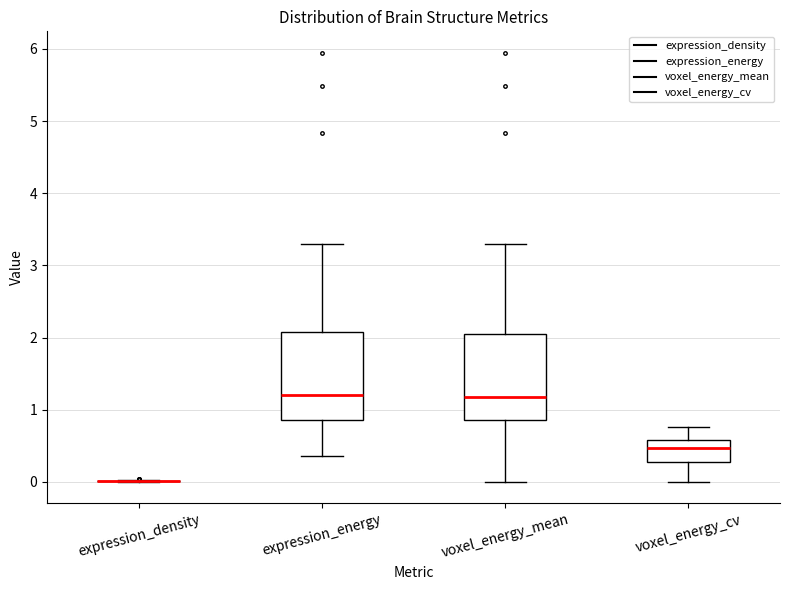

Reading left to right, read every box against the y-axis: the position of its median line, the range the box covers, and the ends of its whiskers. The values are not printed on the chart, so give them approximately, as read against the axis.

expression_density: box collapsed to a line at 0.0, whiskers 0.0 to 0.0
expression_energy: median 1.2, box 0.9 to 2.1, whiskers 0.4 to 3.3
voxel_energy_mean: median 1.2, box 0.9 to 2.0, whiskers 0.0 to 3.3
voxel_energy_cv: median 0.5, box 0.3 to 0.6, whiskers 0.0 to 0.8